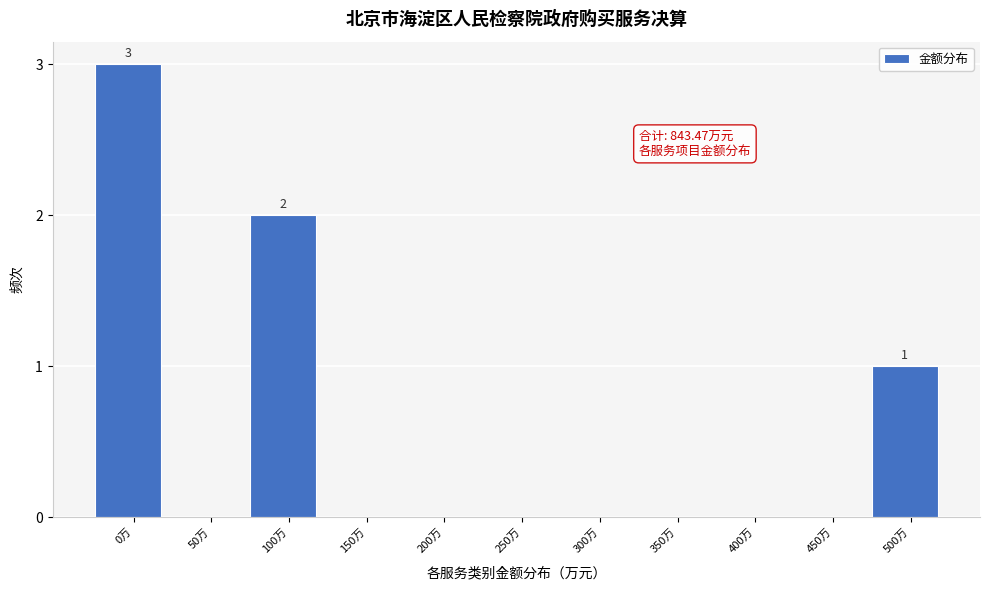

Reading left to right, extract all data points from this chart.

0万=3	50万=0	100万=2	150万=0	200万=0	250万=0	300万=0	350万=0	400万=0	450万=0	500万=1